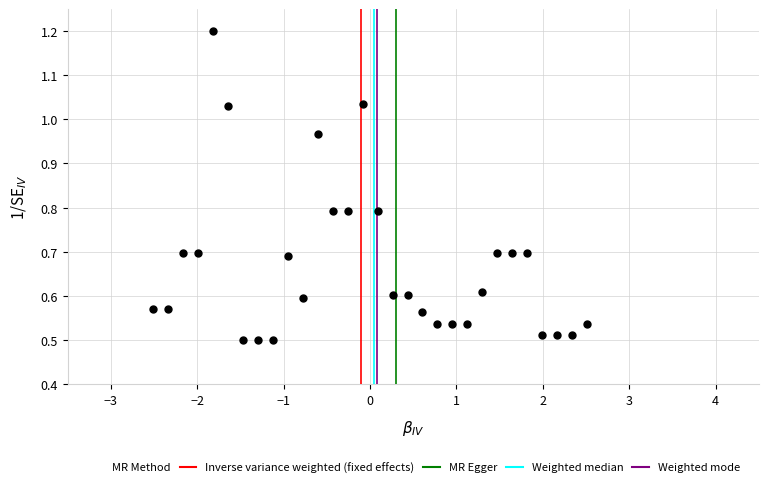

What is the range of X values (max minus min)?

5.0